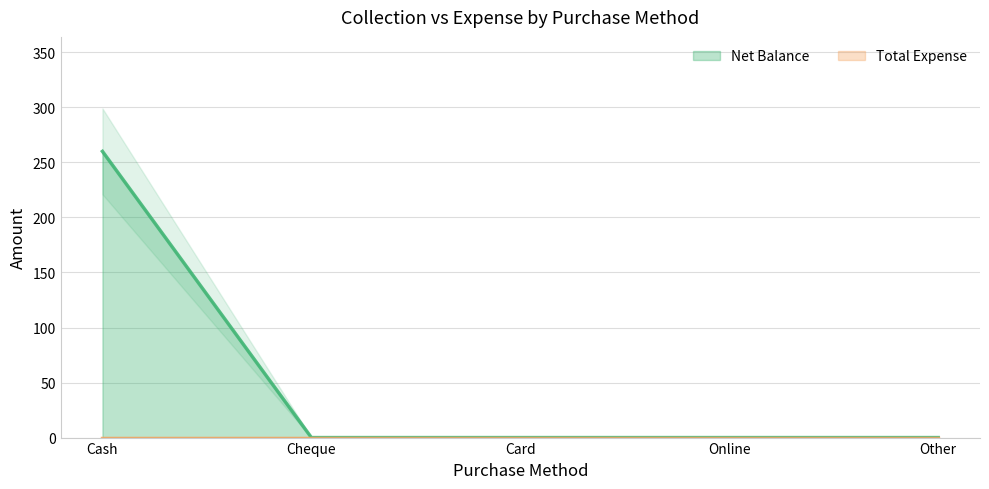

Reading left to right, extract all data points from this chart.

260	0	0	0	0